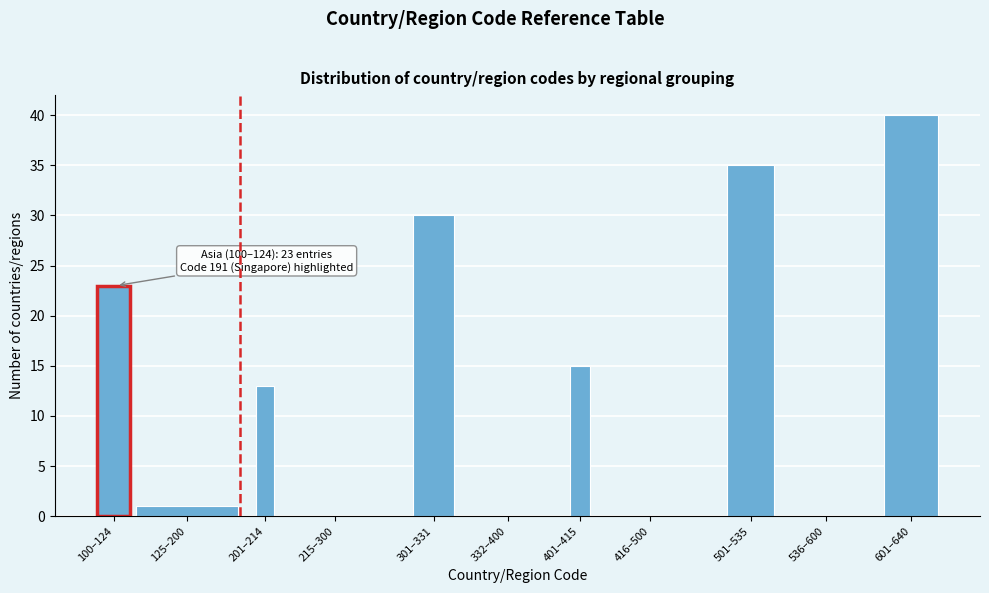

Reading left to right, what are all the values shown in this chart?

100–124=23	125–200=1	201–214=13	215–300=0	301–331=30	332–400=0	401–415=15	416–500=0	501–535=35	536–600=0	601–640=40